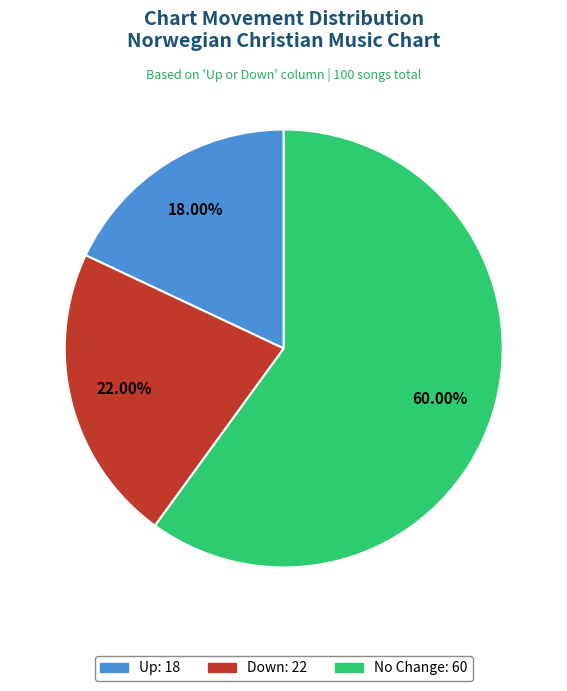

Is there a majority slice in this chart?

Yes